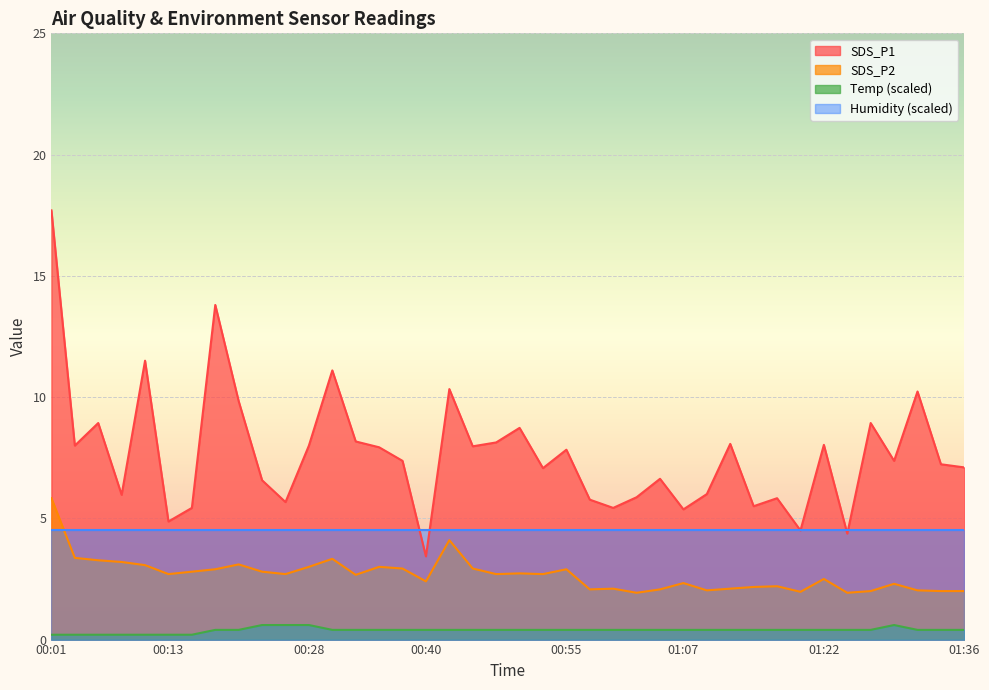

True or false: SDS_P1 and SDS_P2 intersect in this chart.

False